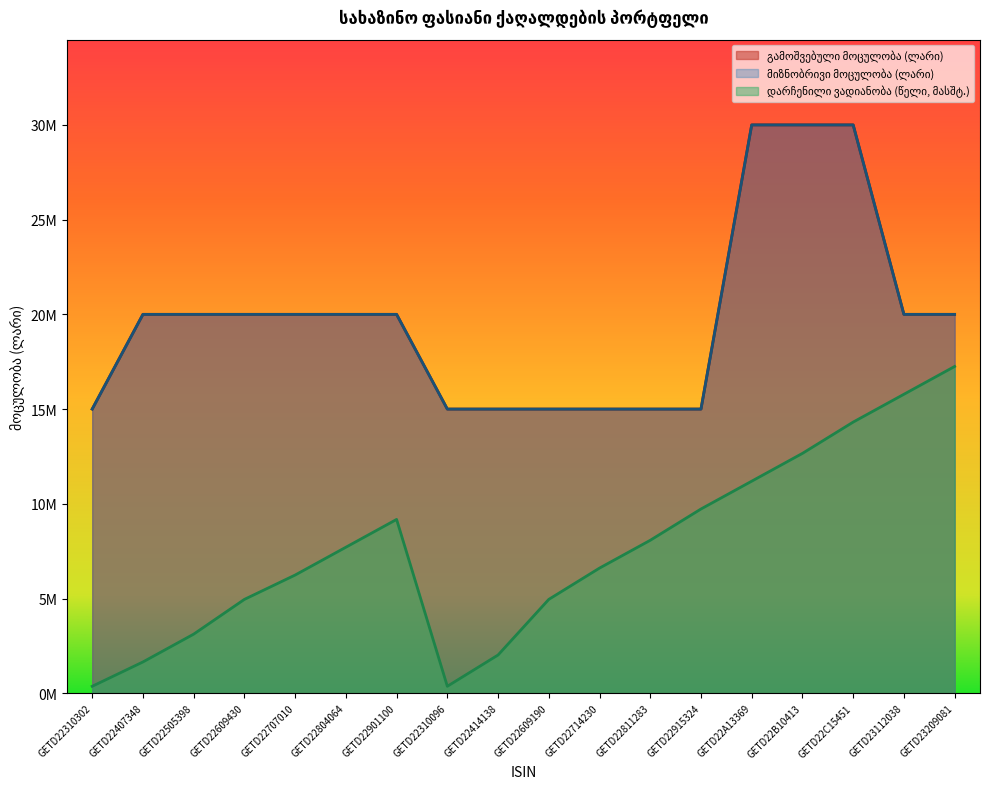

What is the smallest value displayed?

367021.3